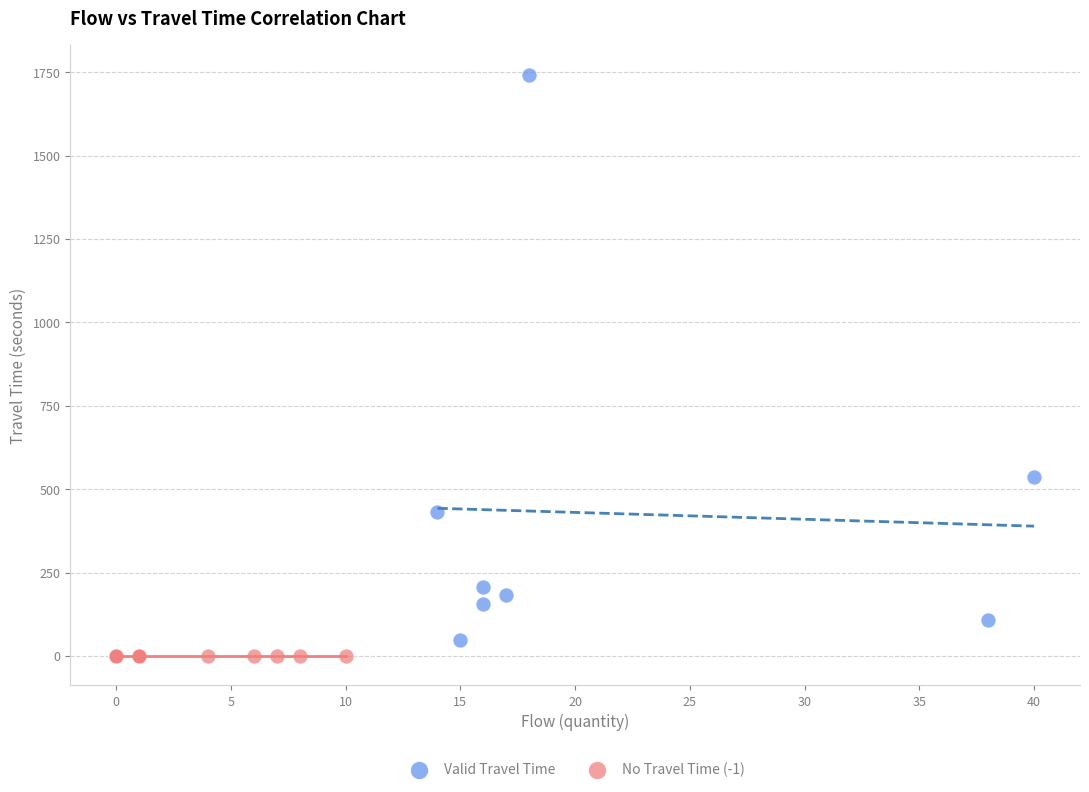

Which series contains the highest Y value?

Valid Travel Time